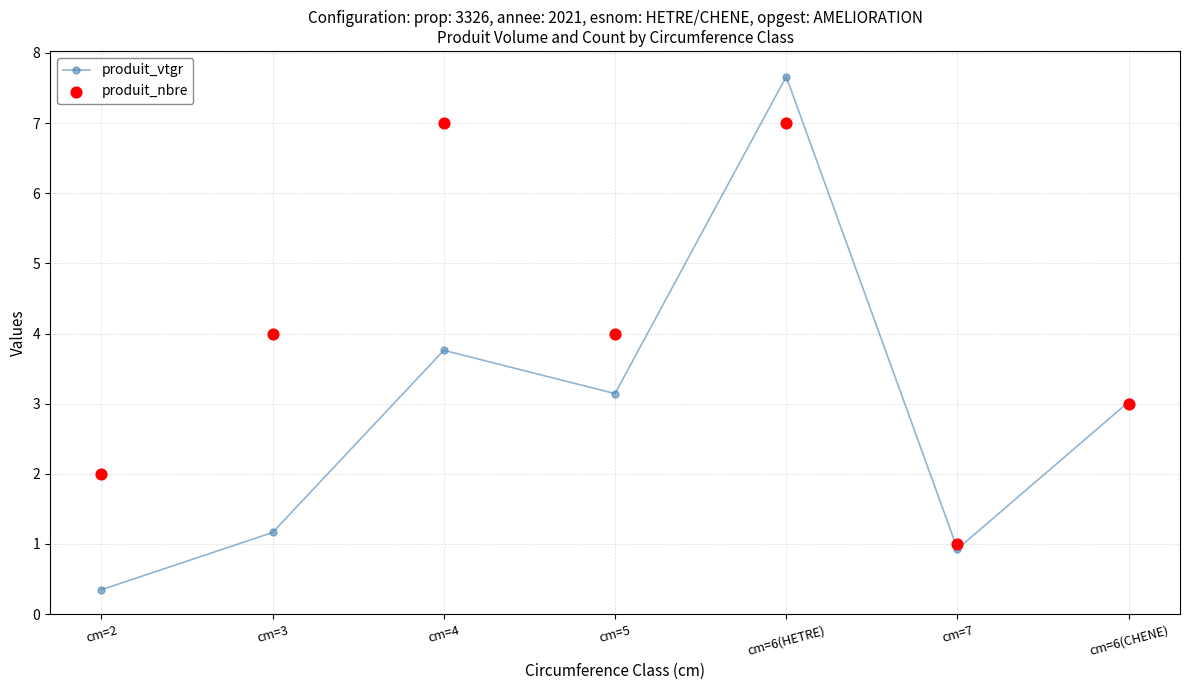

Which series contains the lowest Y value?

produit_vtgr